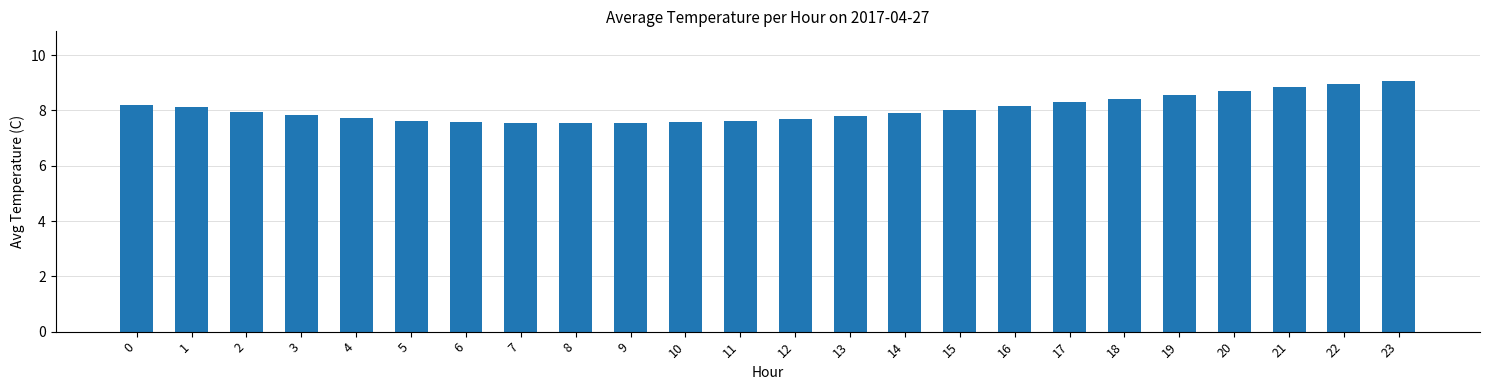

What is the approximate value at 5?

7.6